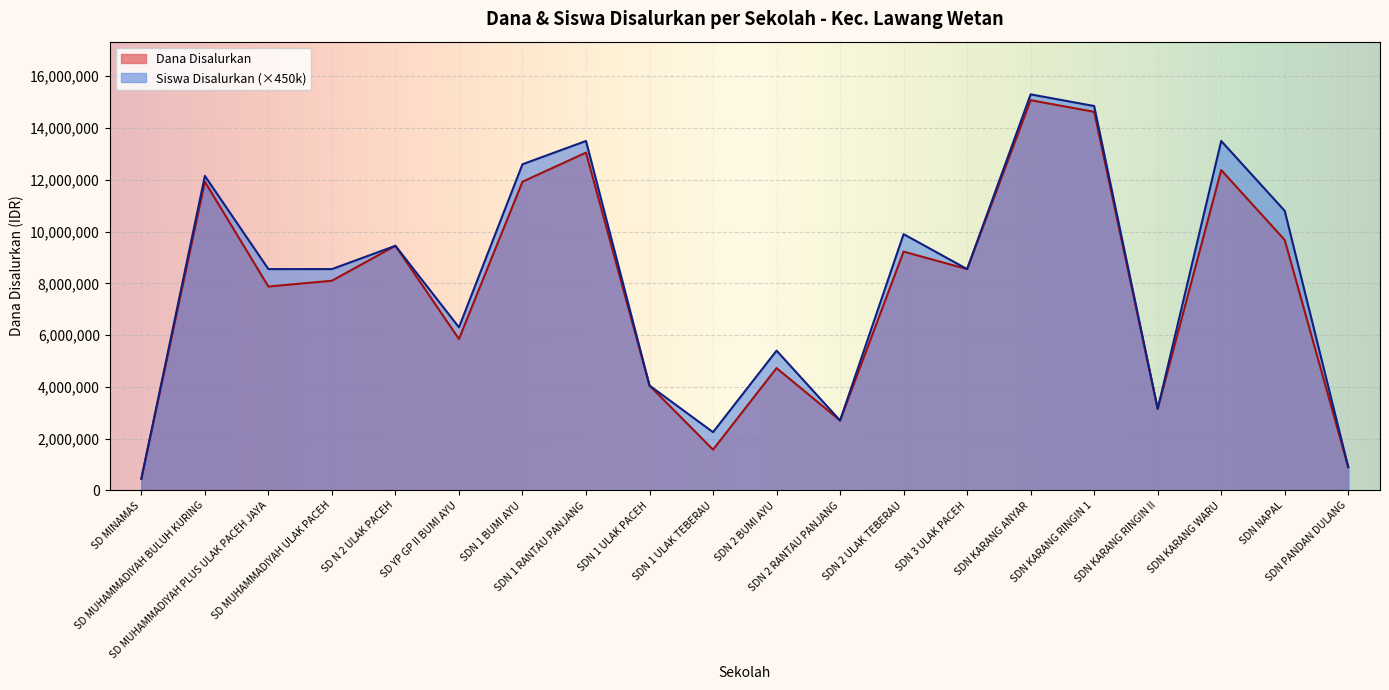

Is it true that Dana Disalurkan equals 21318943 at SDN KARANG WARU?

False